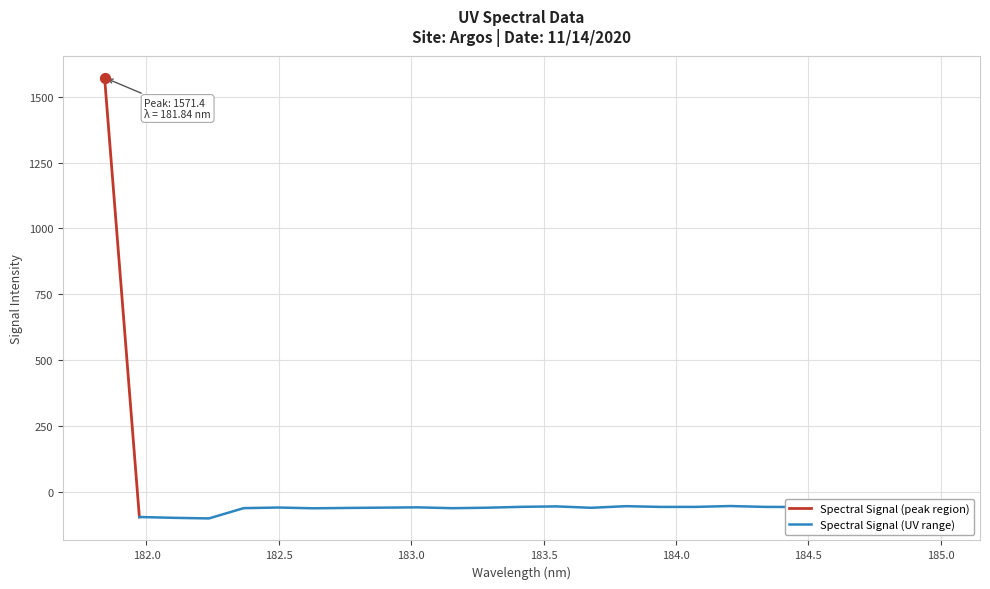

What is the change in value from 183.2863821962 to 183.9423730432?

+3.0